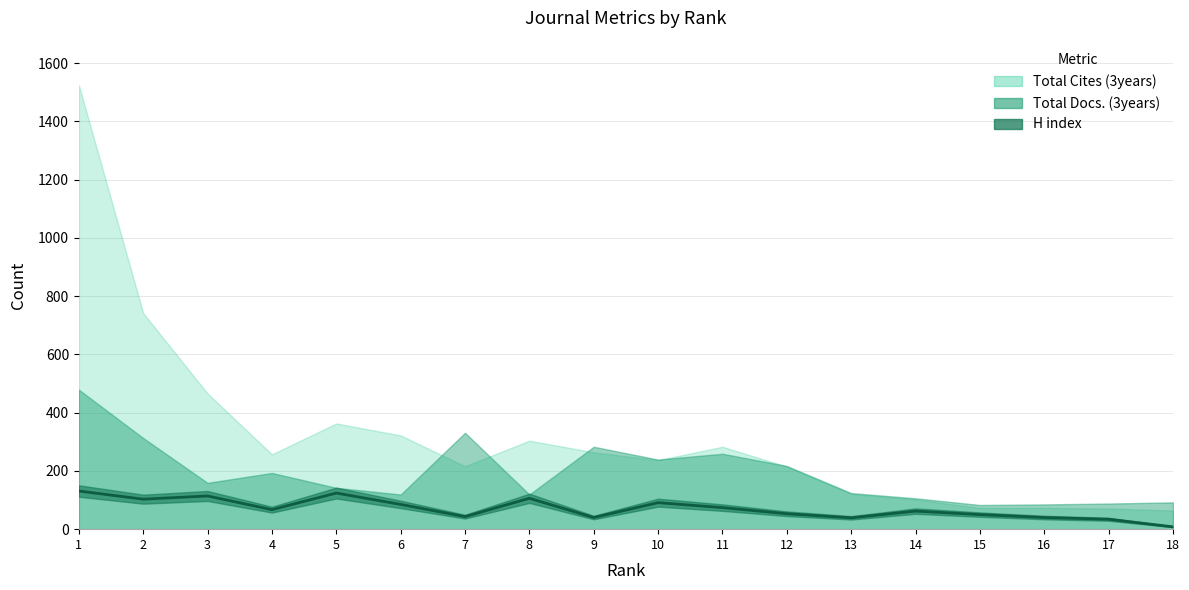

How many categories are shown in the chart?

18